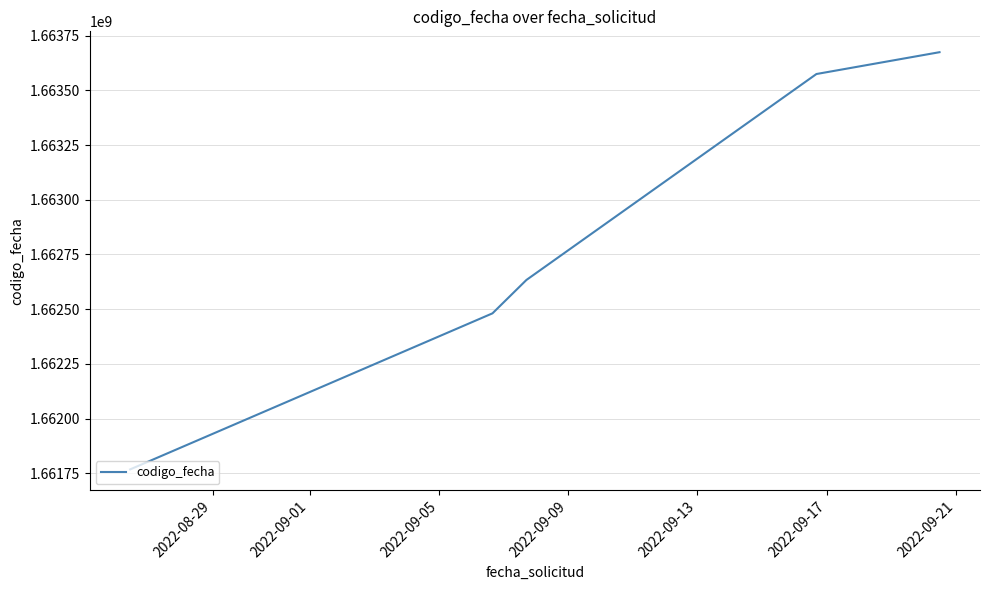

Is this an area chart (filled region under the line)?

No